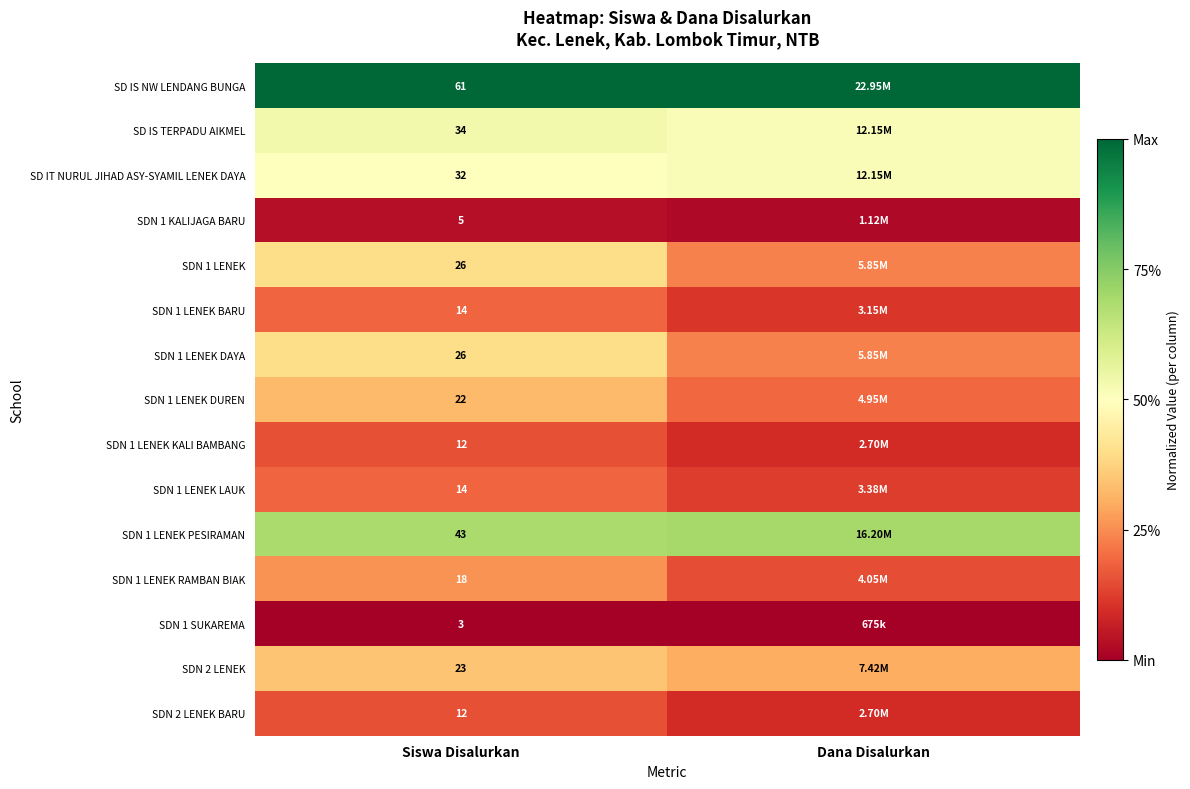

Which category has the highest value across all series?

Siswa Disalurkan